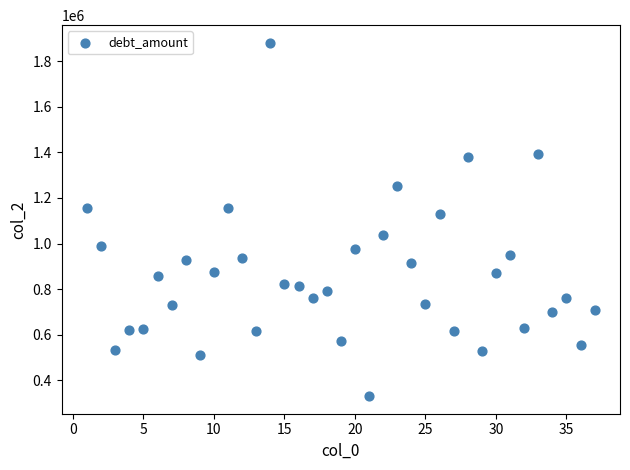

What is the range of Y values (max minus min)?

1551787.2